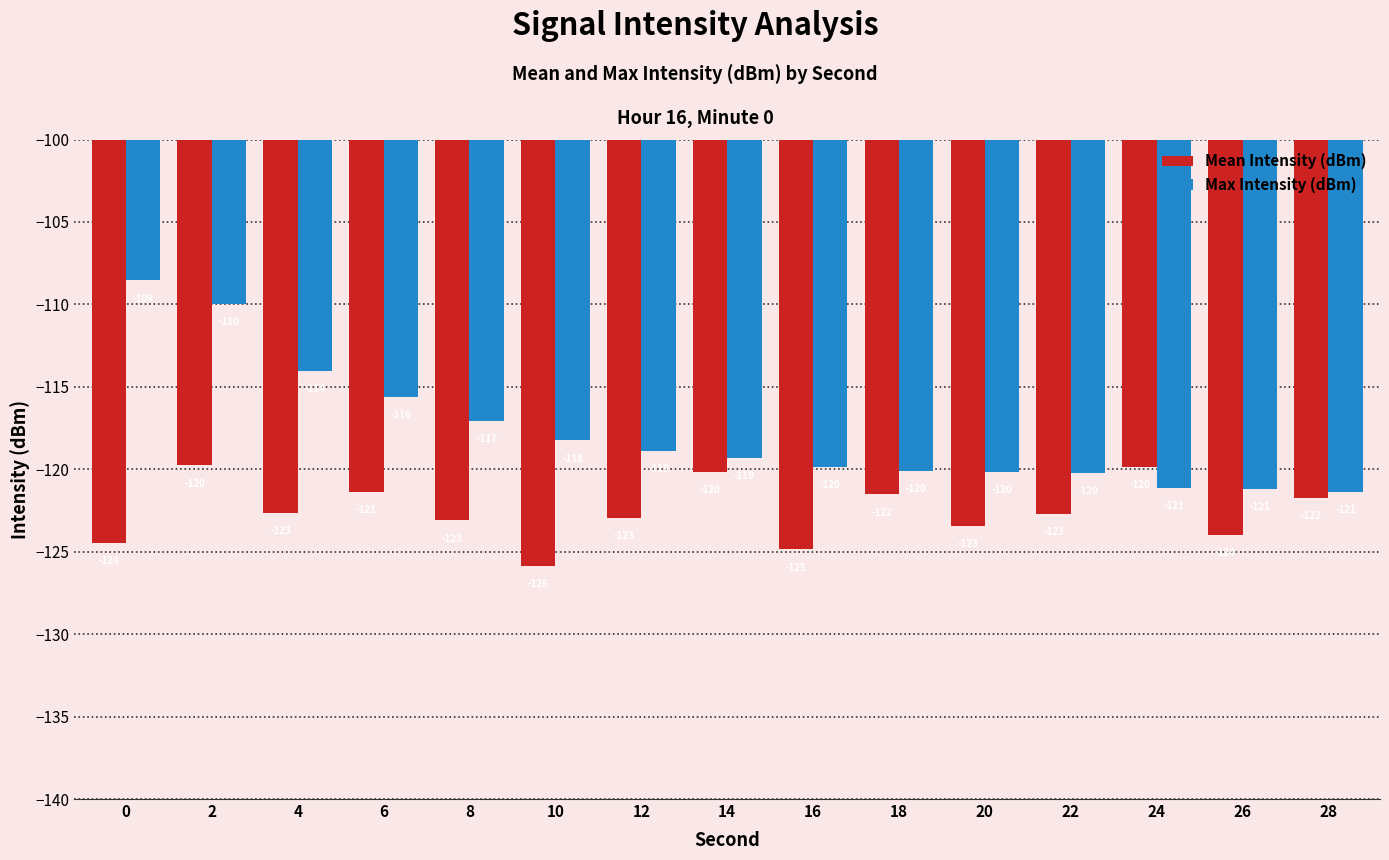

The value of Max Intensity (dBm) at 20 is -166.7. True or false?

False